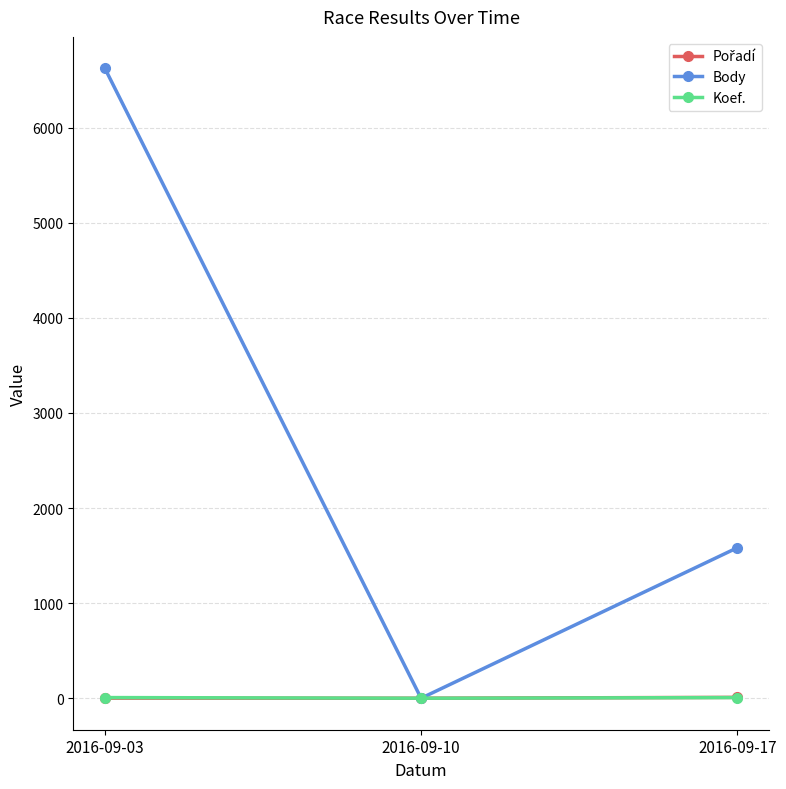

What is the value of the Body point at the 3rd from the left?

1582